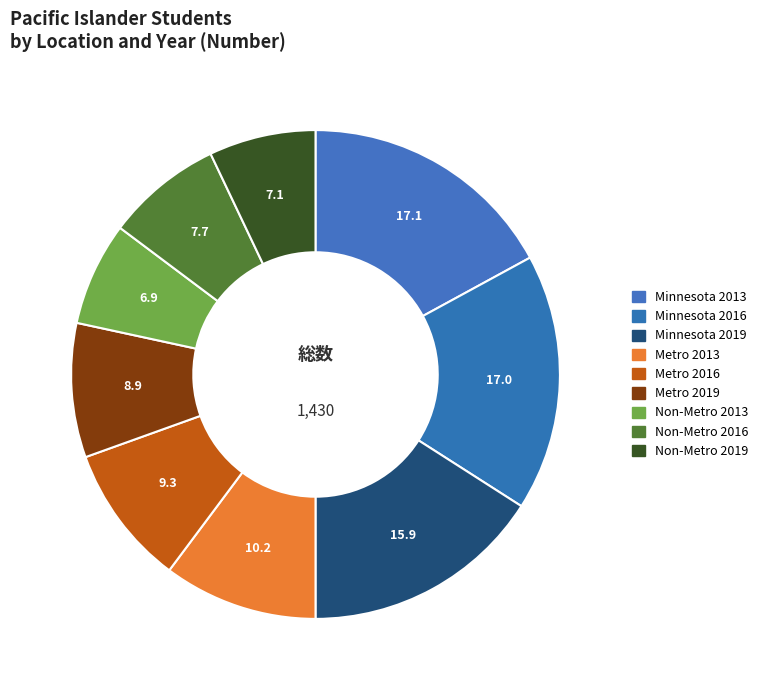

How many slices are in this pie chart?

9